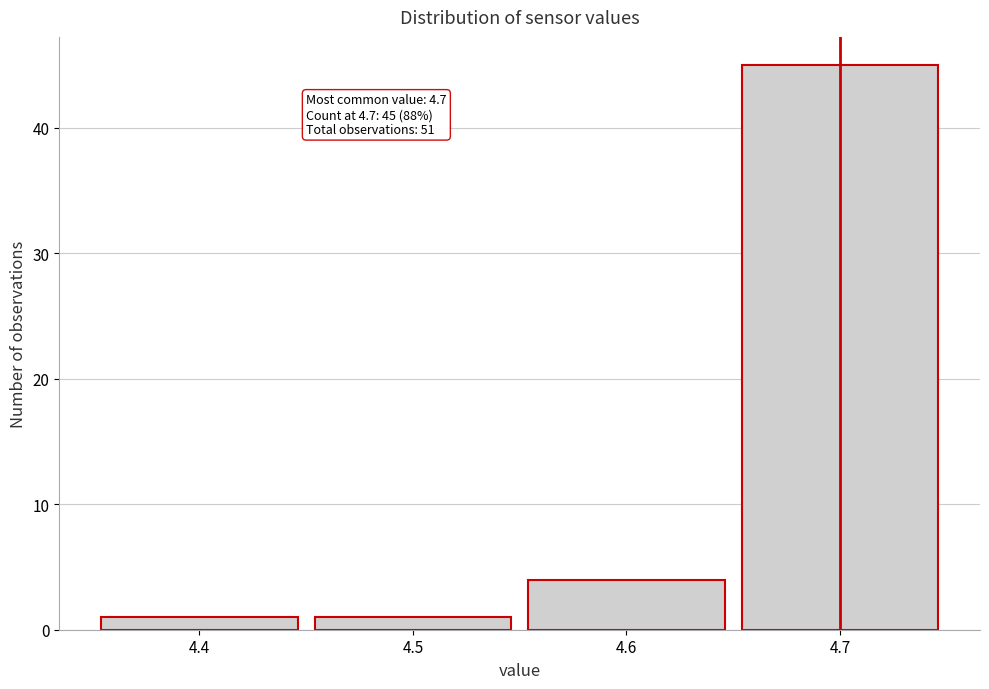

Which range on the x-axis has the tallest bar?

4.65 to 4.75